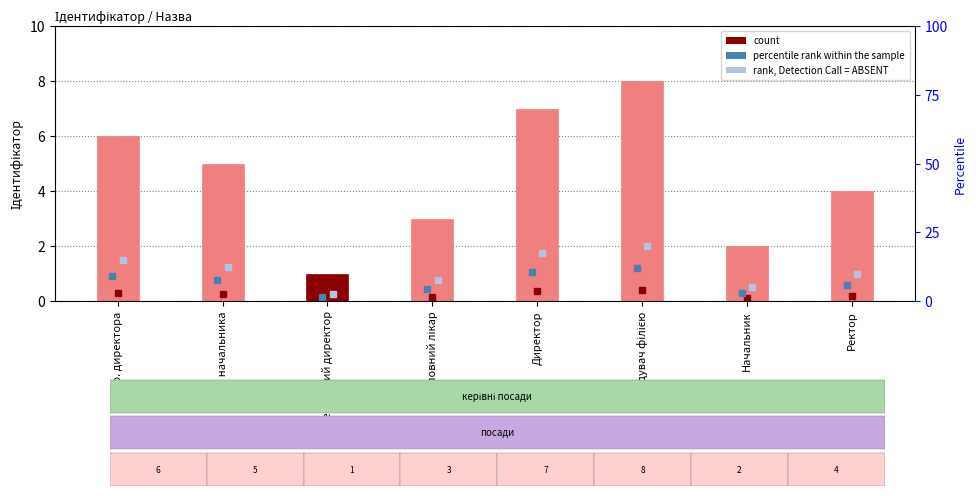

Reading left to right, list all the values displayed in this chart.

6	5	1	3	7	8	2	4